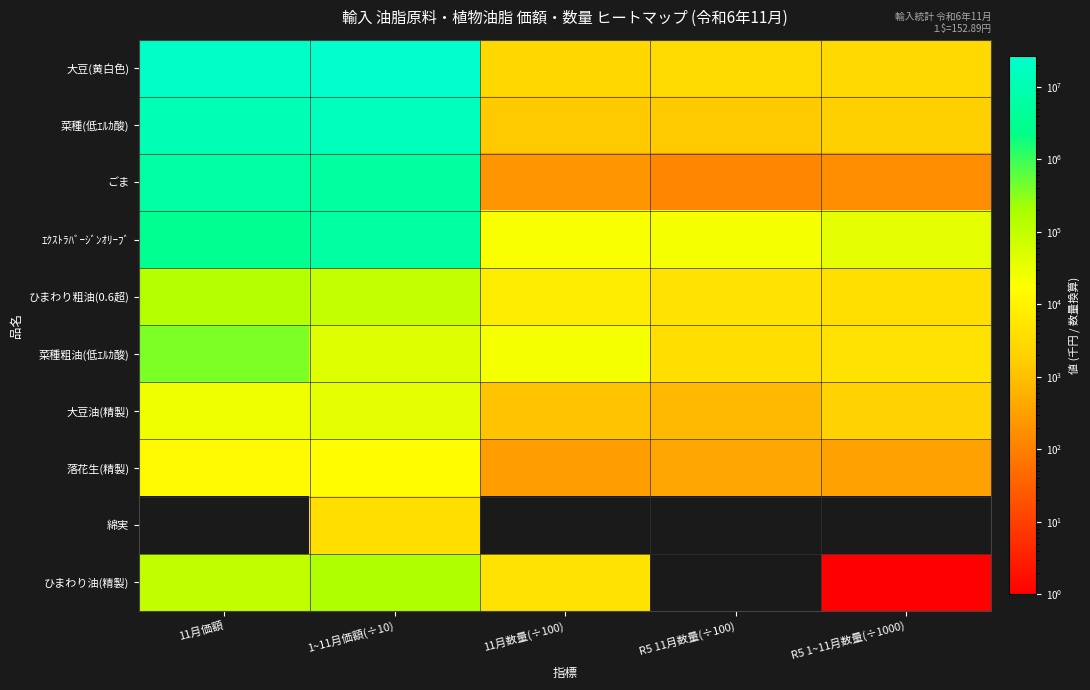

Rank the categories by 落花生(精製) value from highest to lowest.

1~11月価額(÷10), 11月価額, R5 11月数量(÷100), R5 1~11月数量(÷1000), 11月数量(÷100)